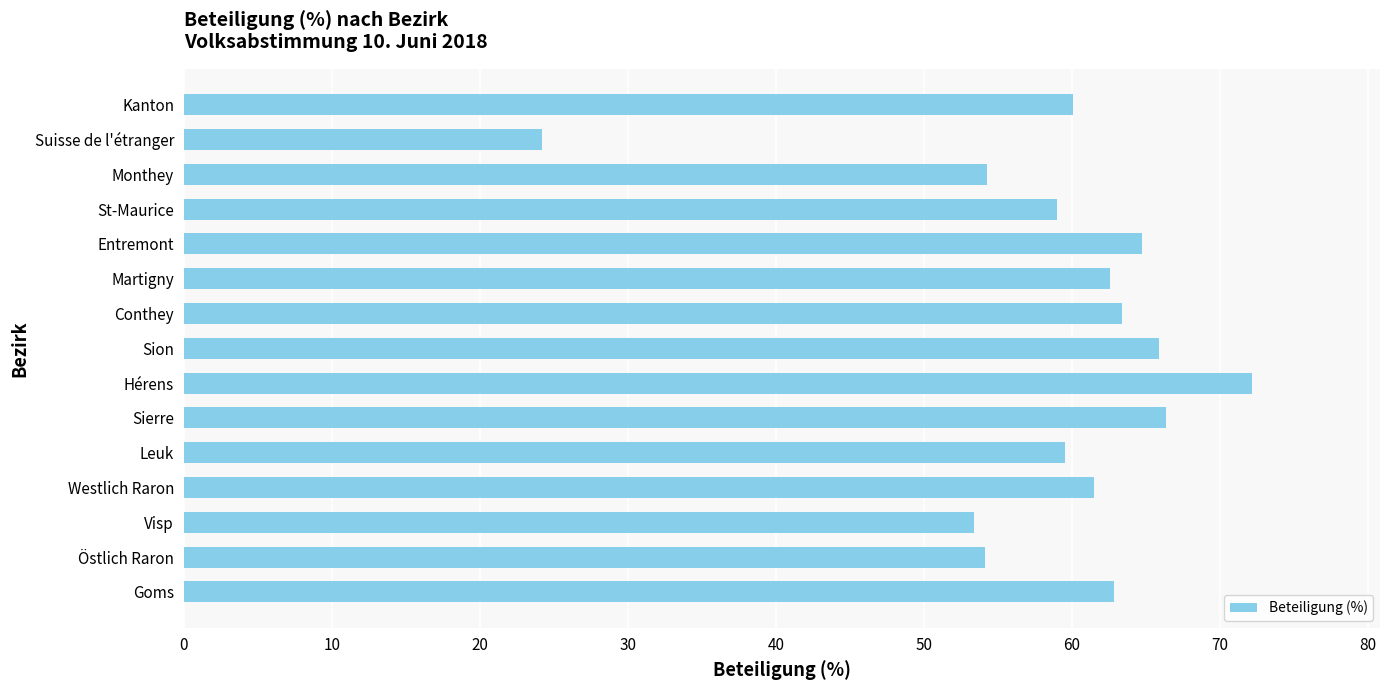

What is the difference between the maximum and minimum values?

47.9